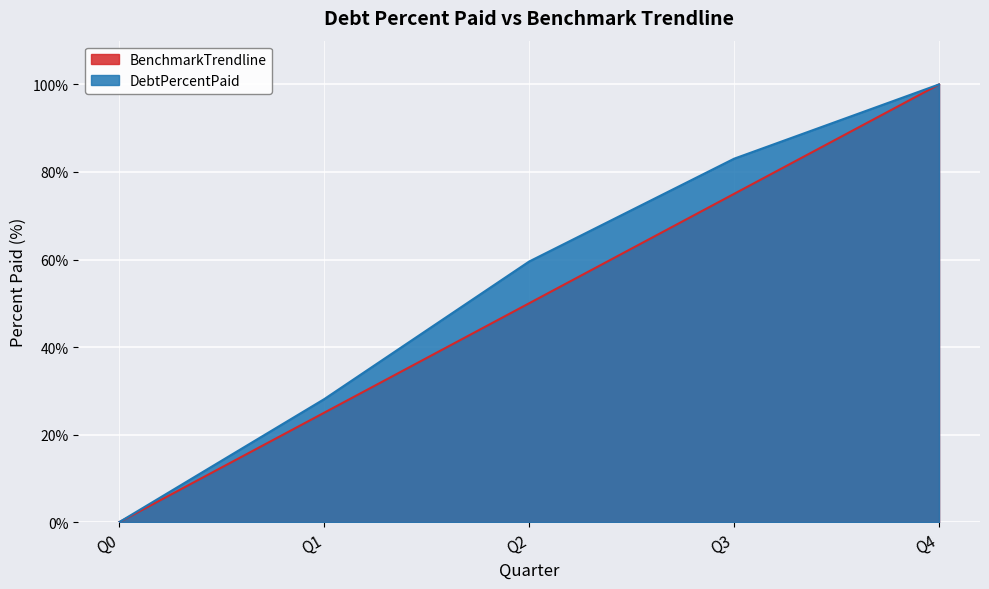

Which series has the largest total across all categories?

DebtPercentPaid